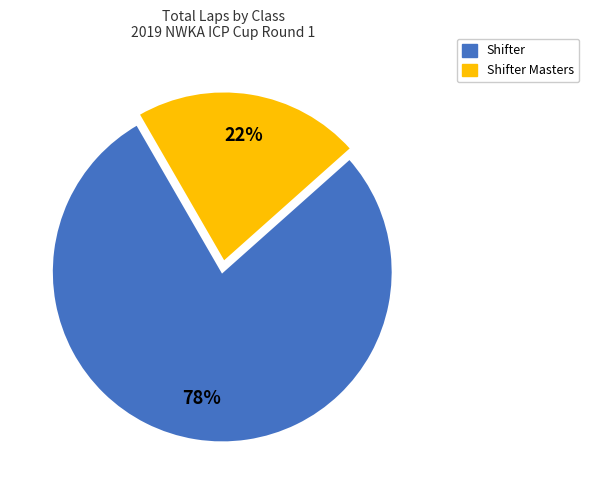

Is there any slice that represents more than half of the pie?

Yes